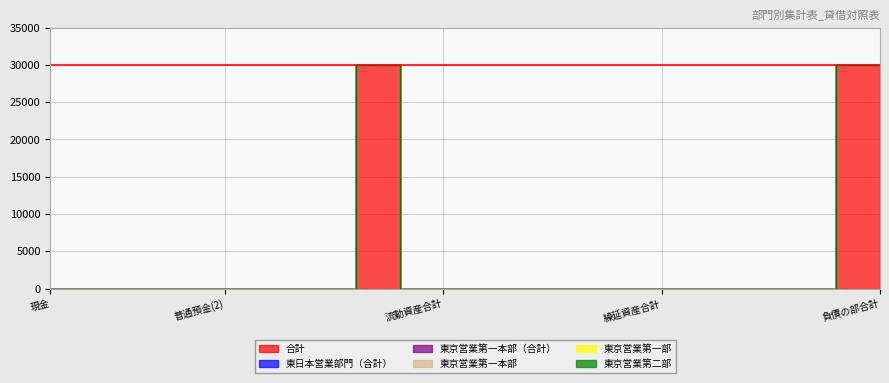

Where is 東京営業第一本部 nearest to the value 0?

現金